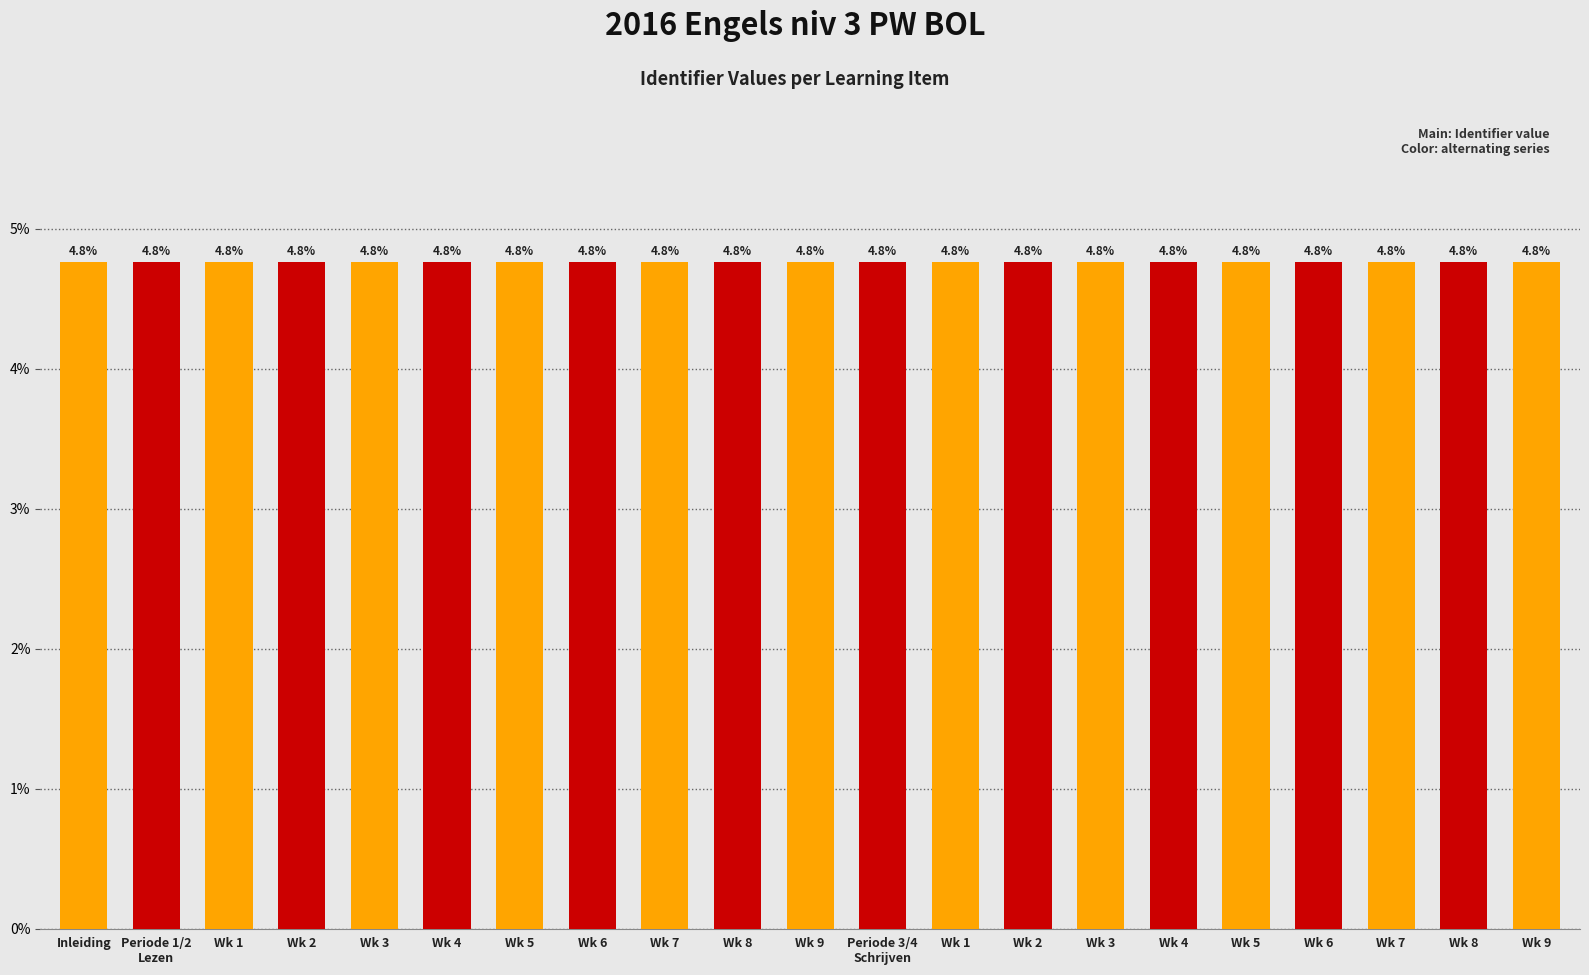

Reading left to right, transcribe all the data shown in this chart.

Inleiding=4.8	Periode 1/2
Lezen=4.8	Wk 1=4.8	Wk 2=4.8	Wk 3=4.8	Wk 4=4.8	Wk 5=4.8	Wk 6=4.8	Wk 7=4.8	Wk 8=4.8	Wk 9=4.8	Periode 3/4
Schrijven=4.8	Wk 1=4.8	Wk 2=4.8	Wk 3=4.8	Wk 4=4.8	Wk 5=4.8	Wk 6=4.8	Wk 7=4.8	Wk 8=4.8	Wk 9=4.8